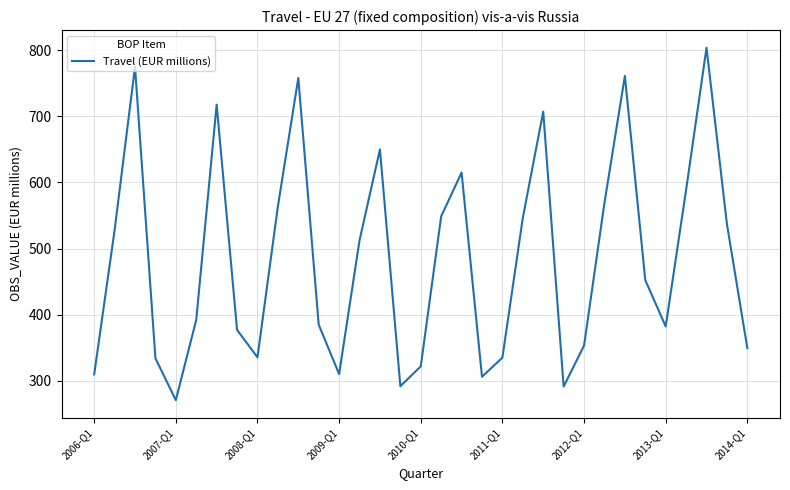

What is the difference between the maximum and minimum values?

532.6